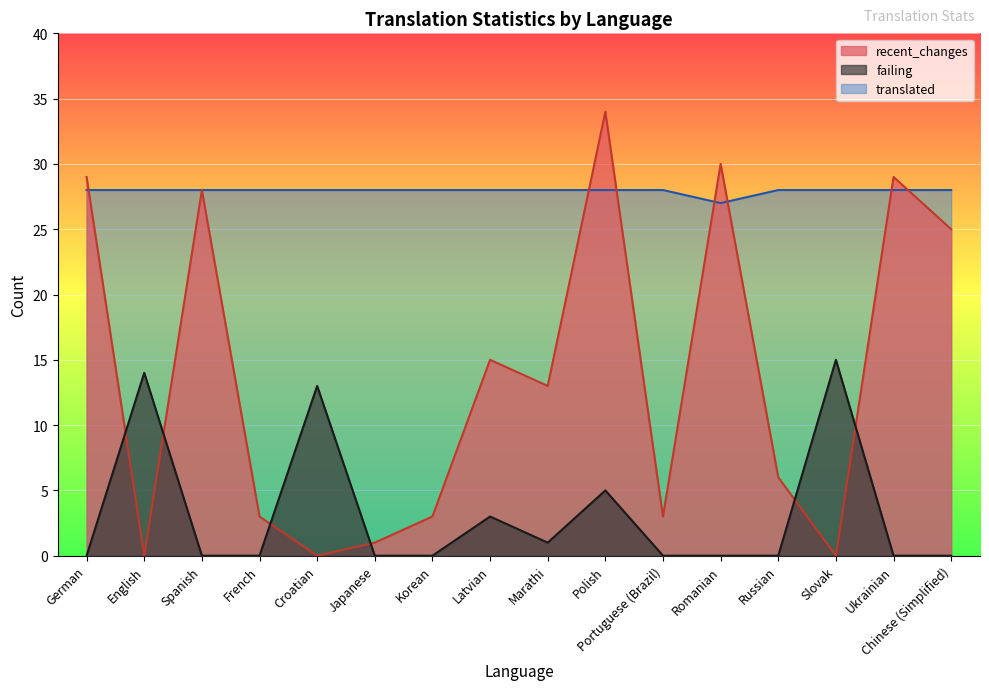

At which category does translated reach its first local valley?

Romanian